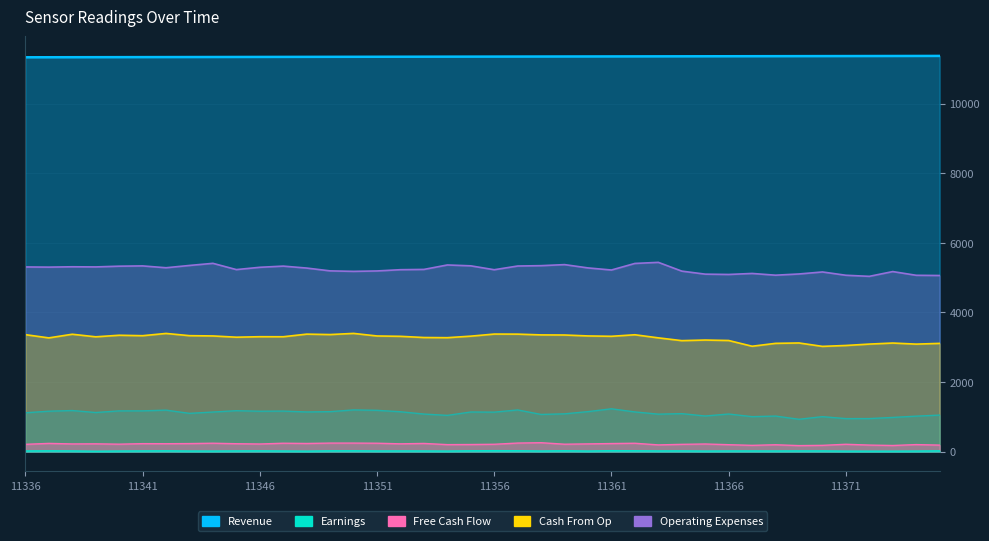

What is the difference between the second highest and second lowest values in the Cash From Op2 series?

368